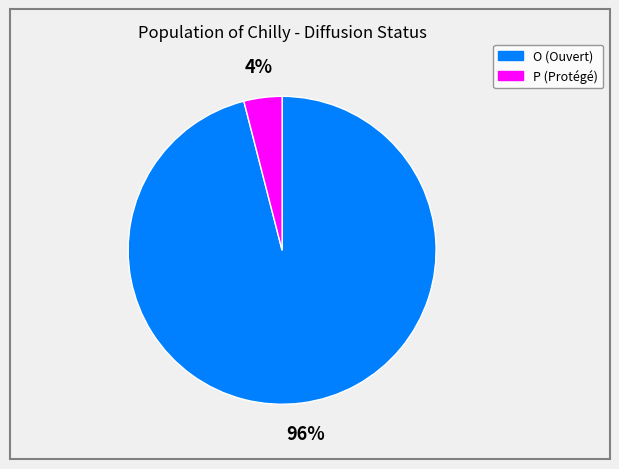

Rank the categories by value from highest to lowest.

O, P